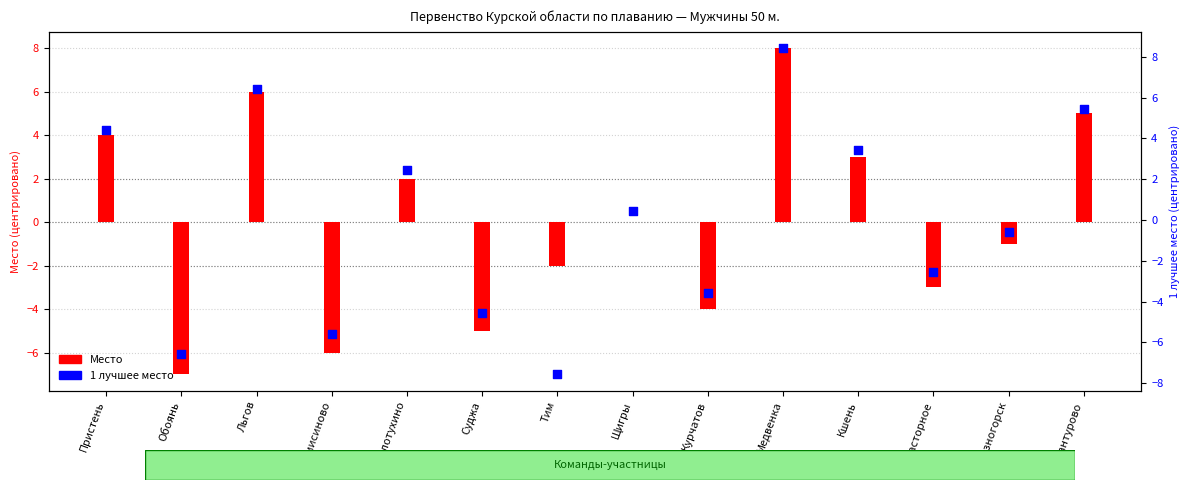

What is the total value across all series at Кшень?

6.4